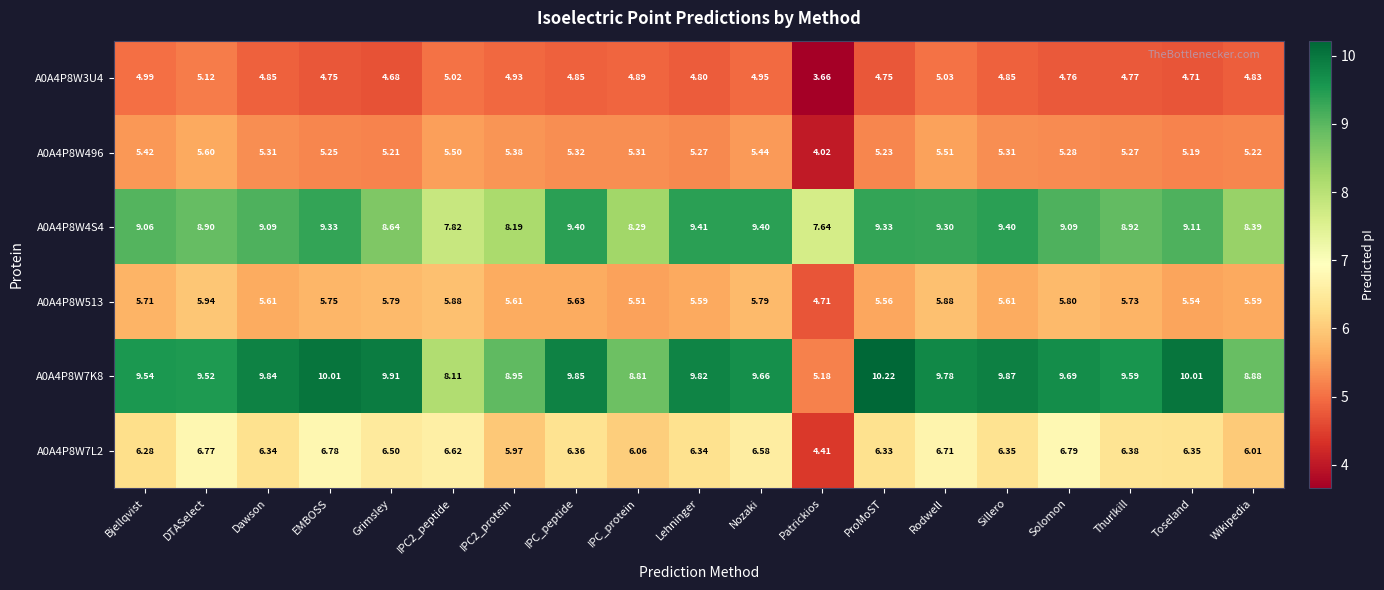

Is the value of A0A4P8W3U4 at Thurlkill greater than the value of A0A4P8W7K8 at Patrickios?

No